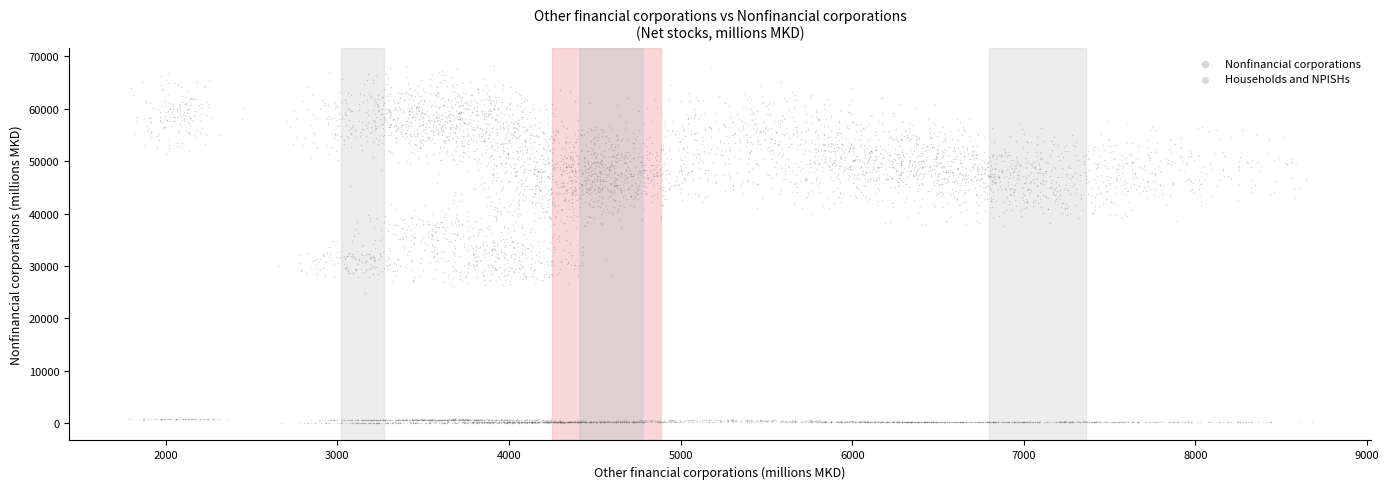

Which series reaches the minimum Y coordinate?

Households and NPISHs